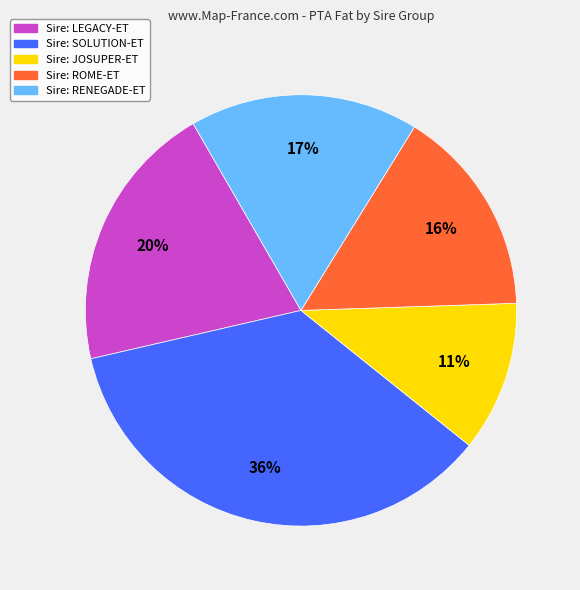

To the nearest percent, what is the average slice percentage?

20%